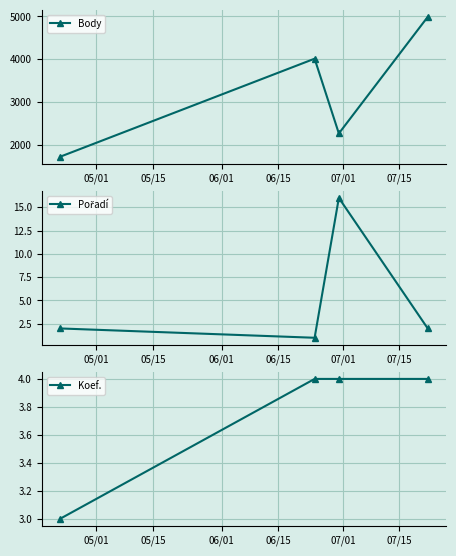

True or false: Body has more than 2 interior local peaks.

False